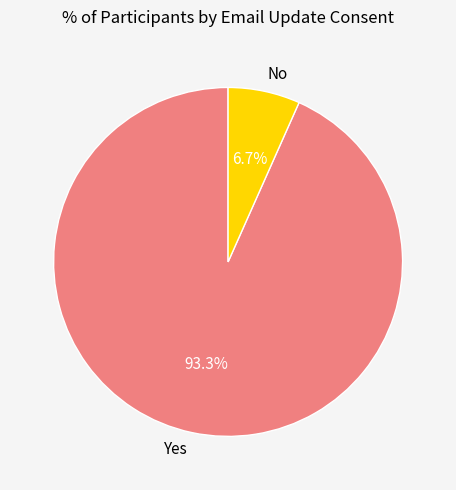

What is the smallest slice in the pie chart?

No